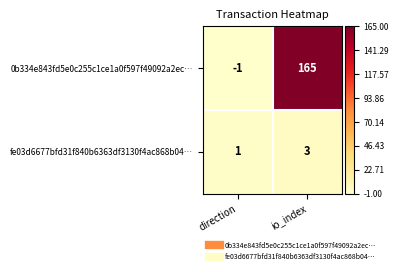

What is the average value of the 0b334e843fd5e0c255c1ce1a0f597f49092a2ec… series?

82